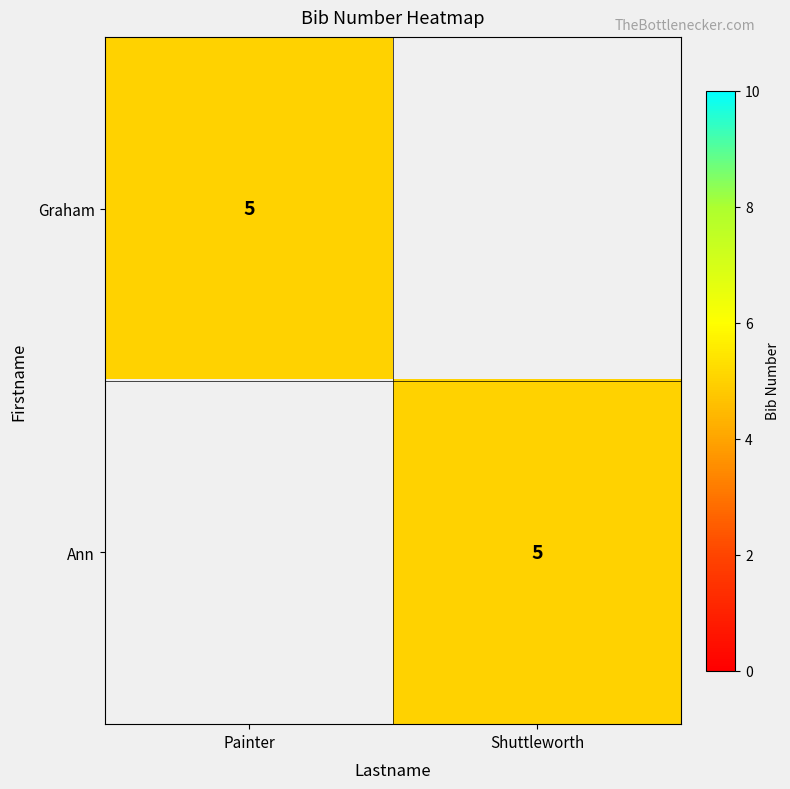

Between Painter and Shuttleworth, which is larger?

Painter